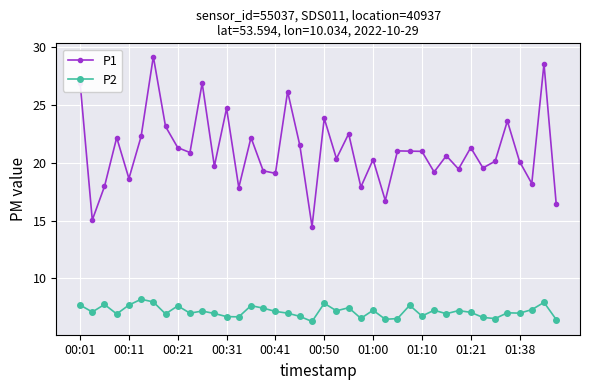

Which series has the largest range (max minus min)?

P1